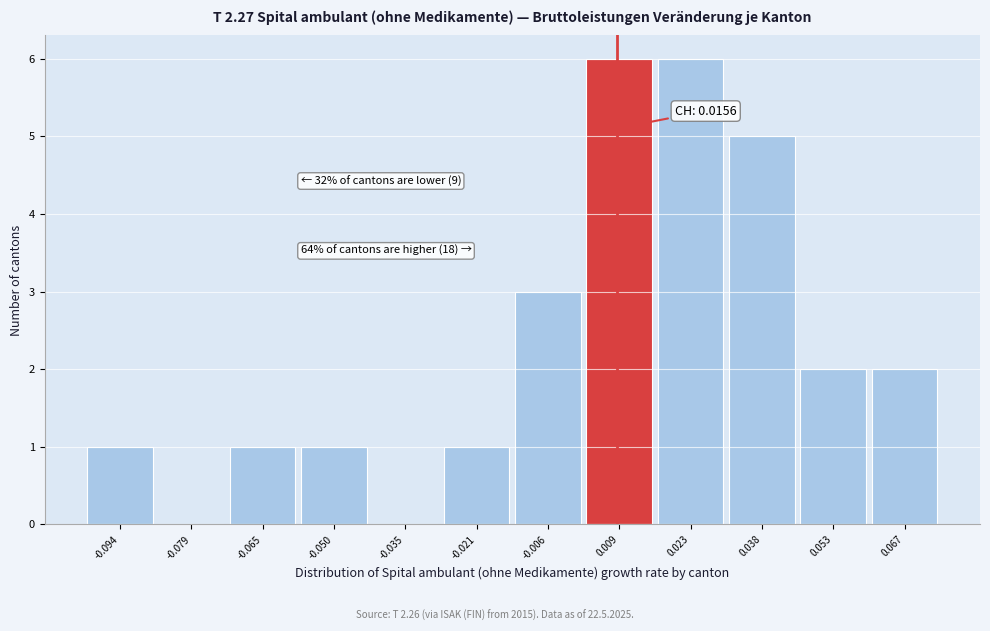

Reading left to right, transcribe all the data shown in this chart.

-0.094=1	-0.079=0	-0.065=1	-0.050=1	-0.035=0	-0.021=1	-0.006=3	0.009=6	0.023=6	0.038=5	0.053=2	0.067=2